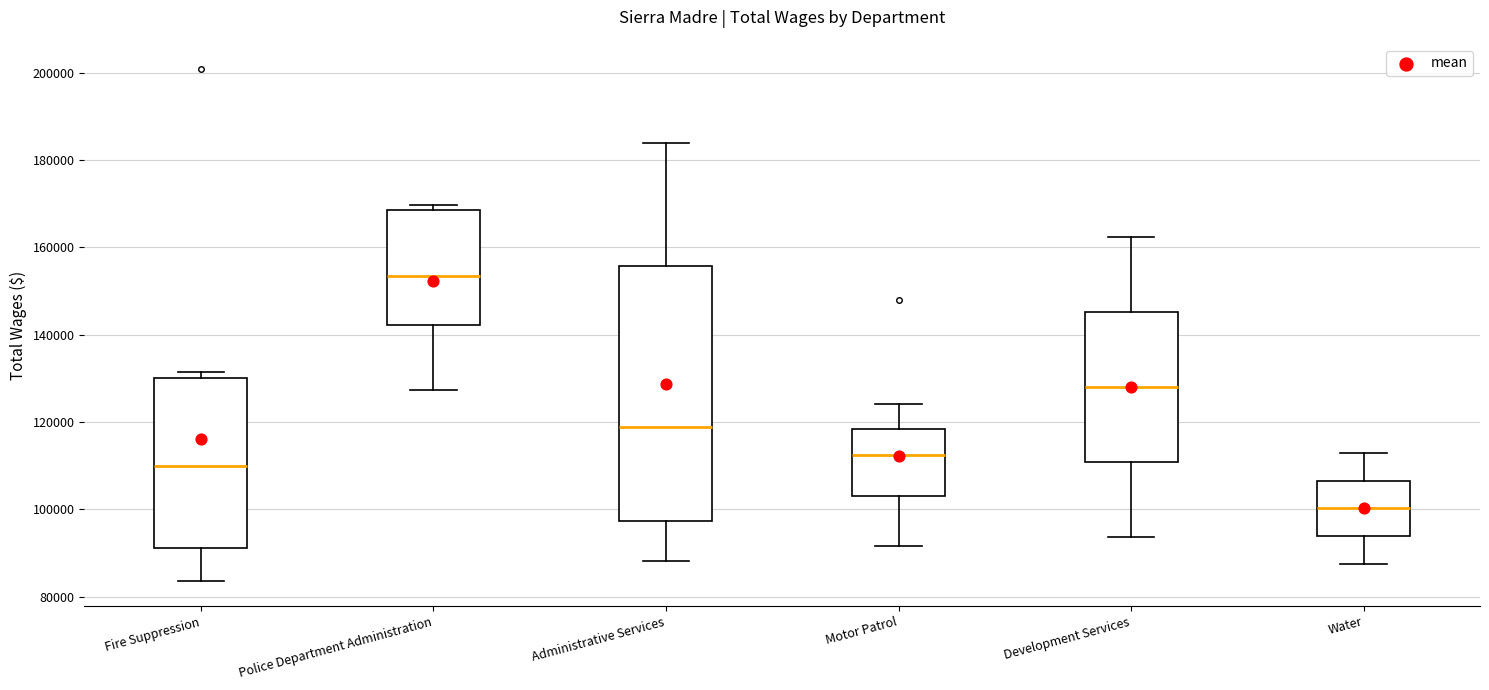

Reading left to right, transcribe this box plot: for each box, give where its median line is, the range the box spans, and where its two whiskers end, as read against the y-axis. The values are not printed on the chart, so give them approximately, as read against the axis.

Fire Suppression: median 110000, box 92000 to 130000, whiskers 84000 to 132000
Police Department Administration: median 154000, box 142000 to 168000, whiskers 128000 to 170000
Administrative Services: median 118000, box 98000 to 156000, whiskers 88000 to 184000
Motor Patrol: median 112000, box 102000 to 118000, whiskers 92000 to 124000
Development Services: median 128000, box 110000 to 146000, whiskers 94000 to 162000
Water: median 100000, box 94000 to 106000, whiskers 88000 to 112000